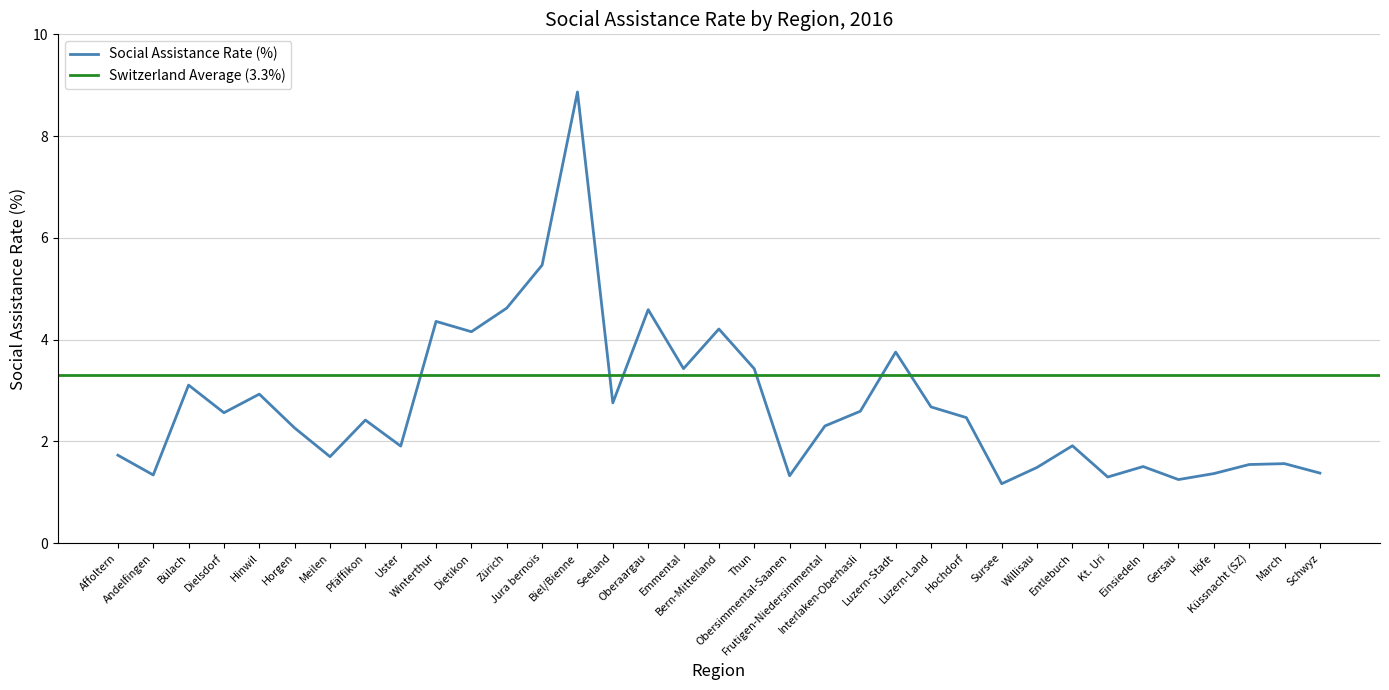

What is the difference between the maximum and minimum values?

7.7